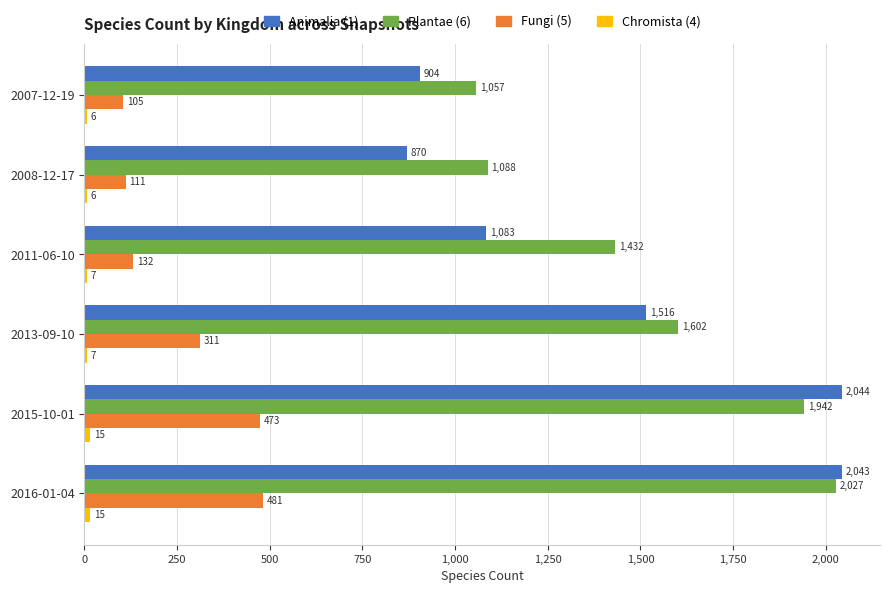

True or false: Plantae (6) has a value of 2594 at 2015-10-01.

False